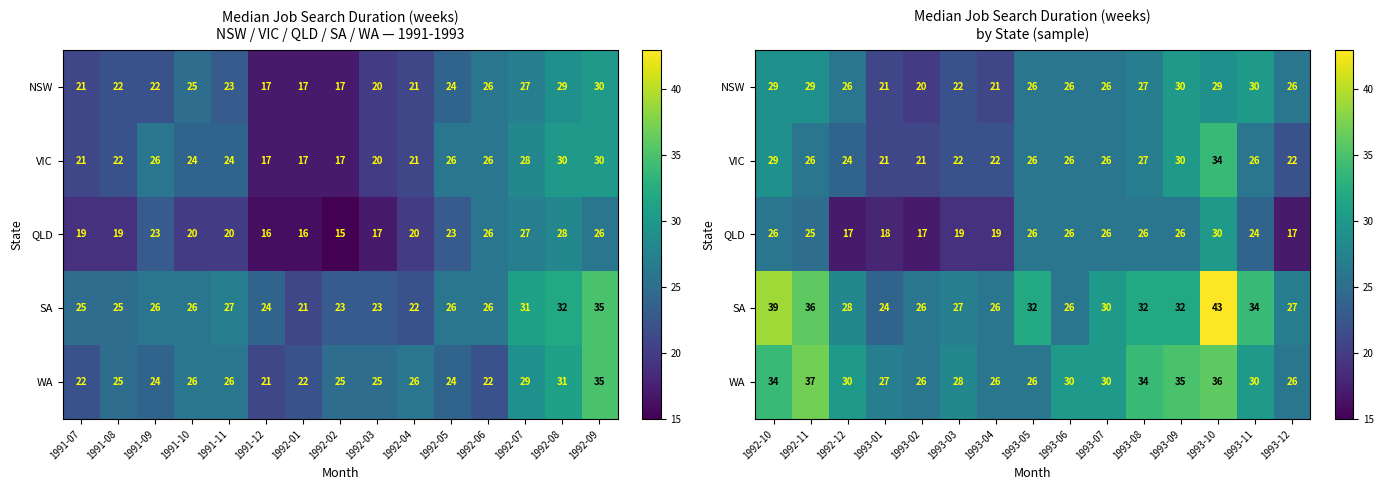

What is the difference between the maximum and minimum values in the VIC series?

13